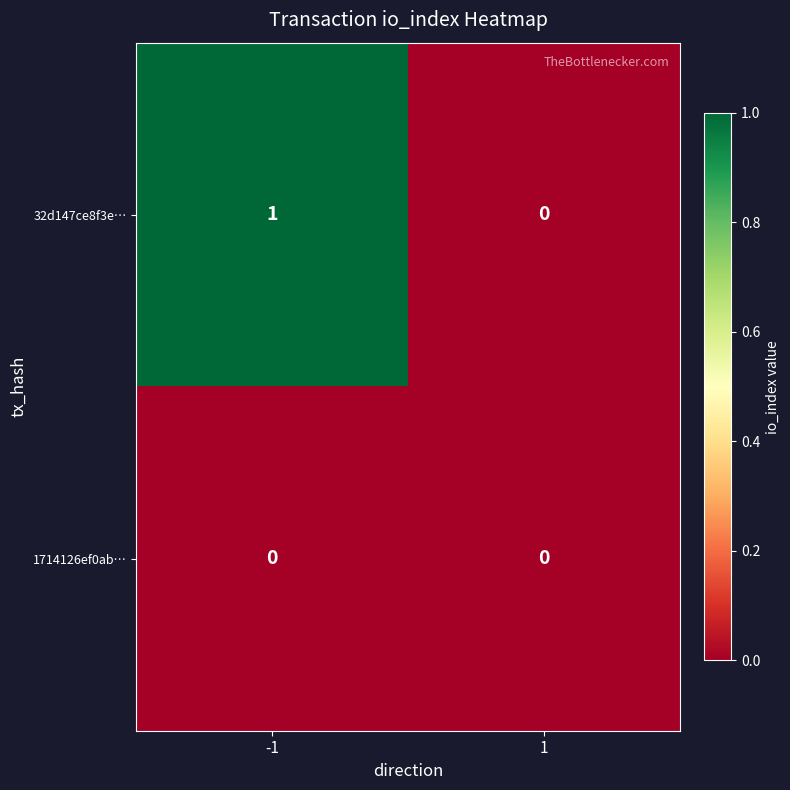

The 1714126ef0ab… series shows 0 at -1. True or false?

True